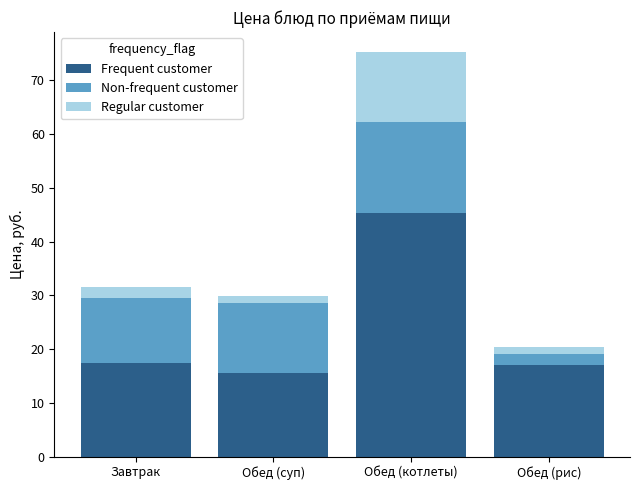

How many bars are there in total?

4